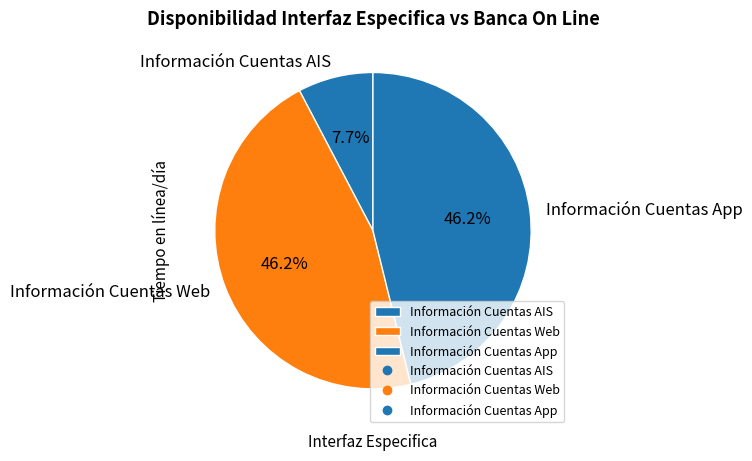

Does Información Cuentas App represent more than half of the total?

No